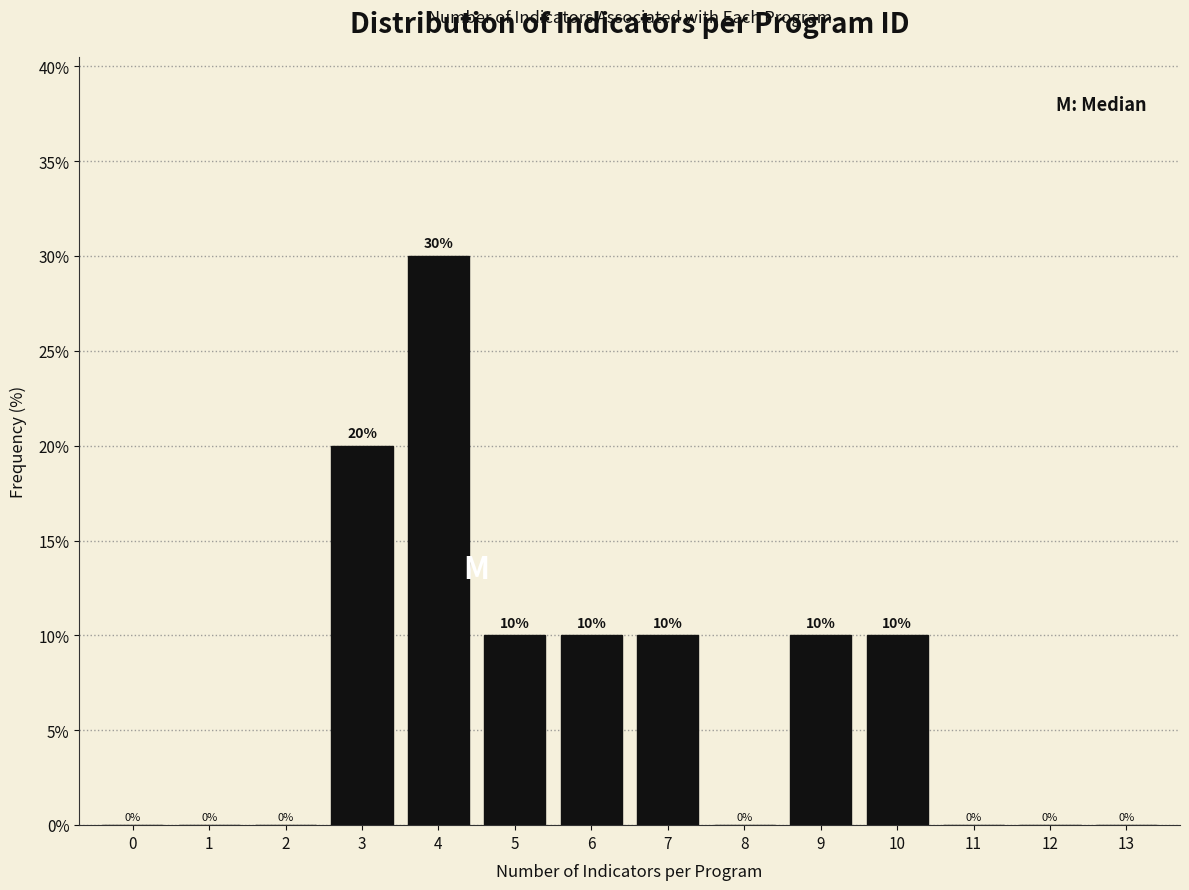

Reading left to right, list all the values displayed in this chart.

0=0	1=0	2=0	3=20	4=30	5=10	6=10	7=10	8=0	9=10	10=10	11=0	12=0	13=0